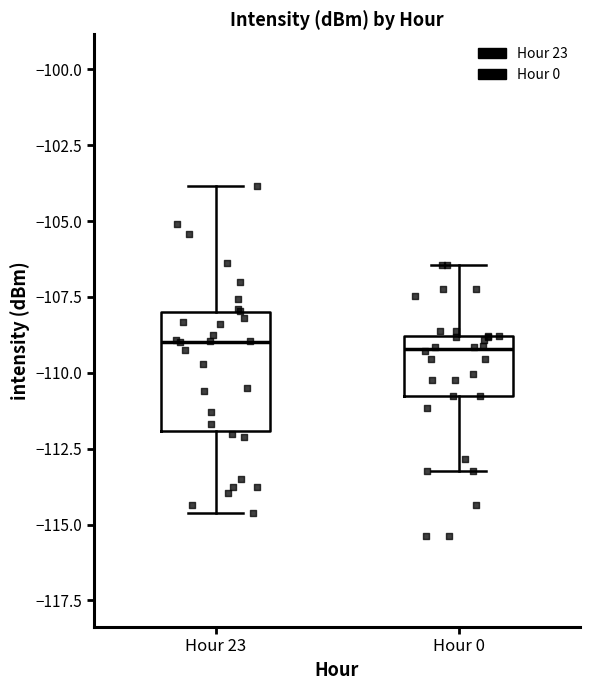

Which box is the tallest, from its lower edge to its upper edge?

Hour 23